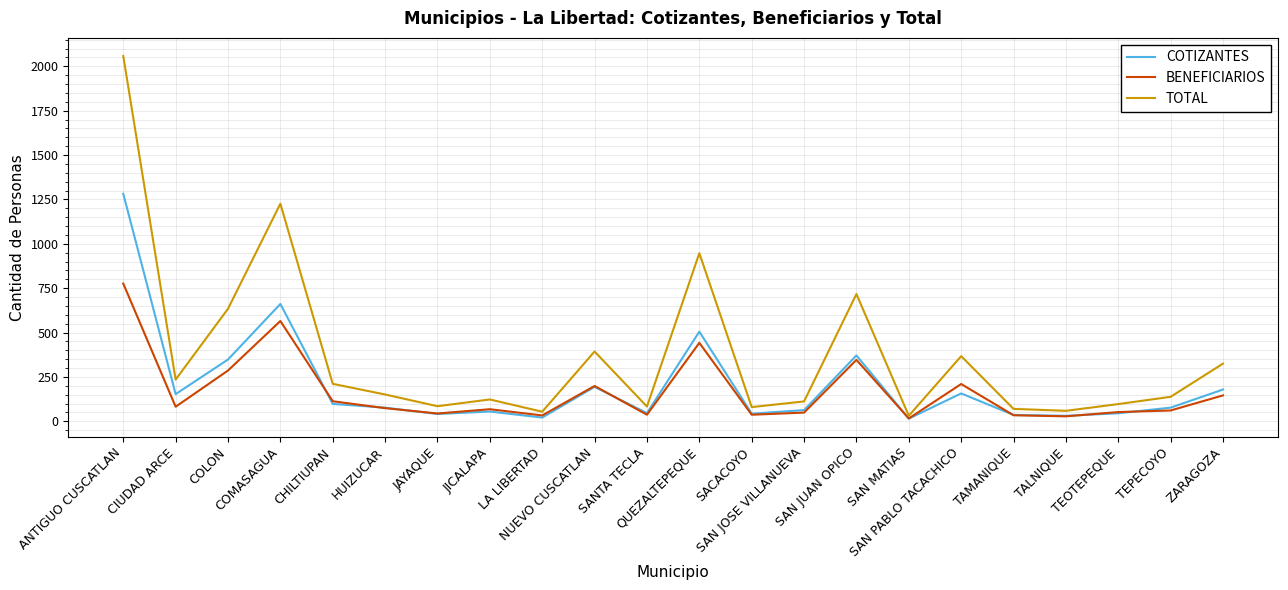

What is the difference between the highest and lowest values at TAMANIQUE?

36